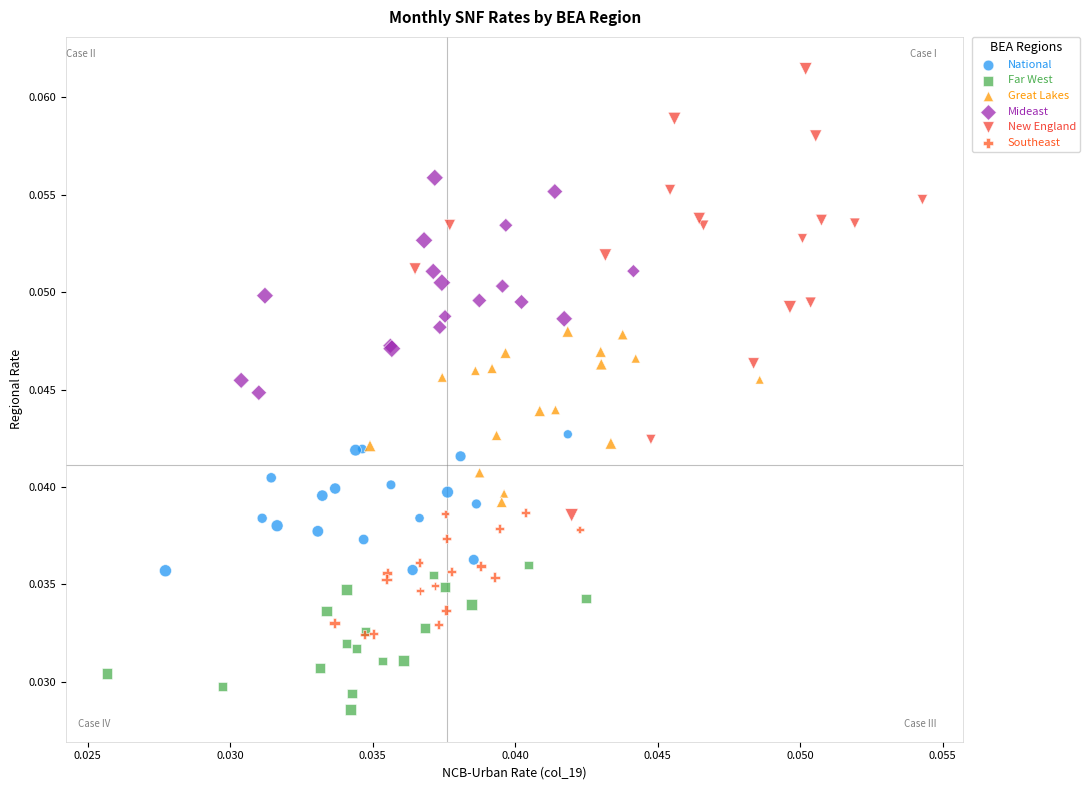

What are all the series names shown in the legend?

National, Far West, Great Lakes, Mideast, New England, Southeast